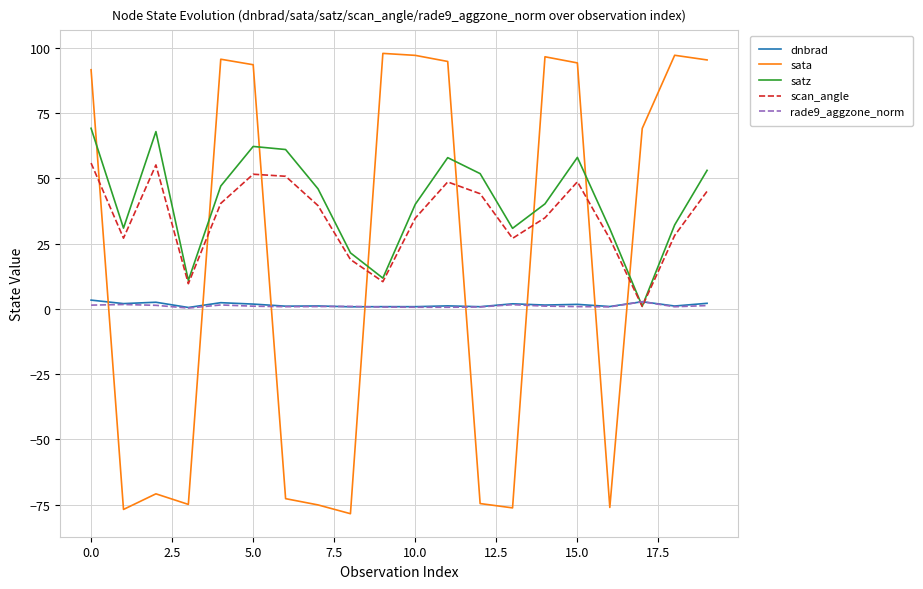

Which series has the widest spread of values?

sata